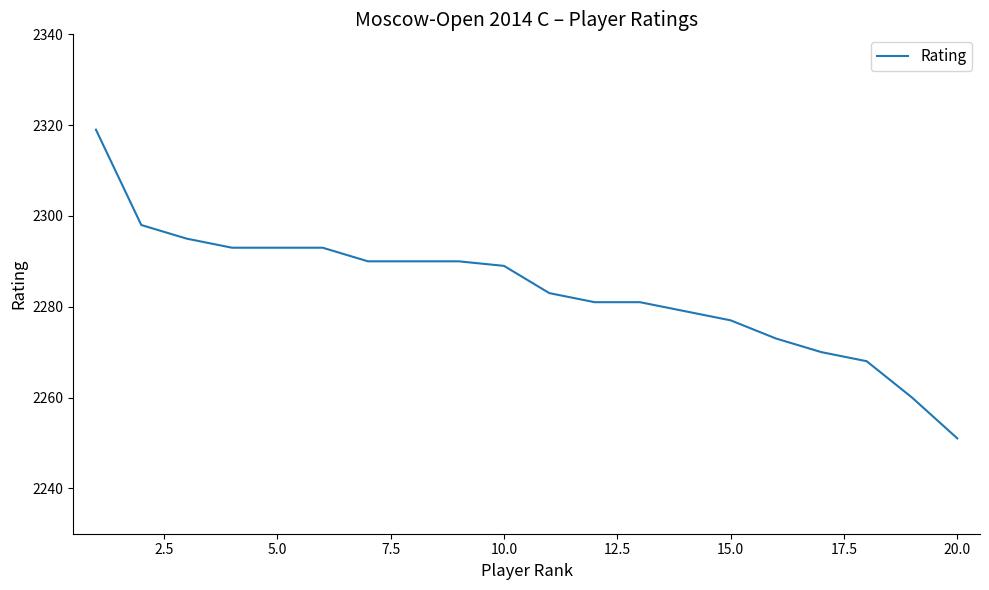

What is the difference between the maximum and minimum values?

68